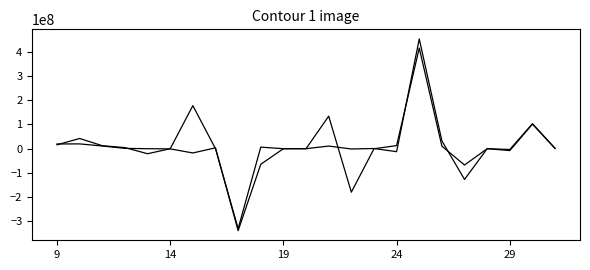

Does the chart have visible grid lines?

No